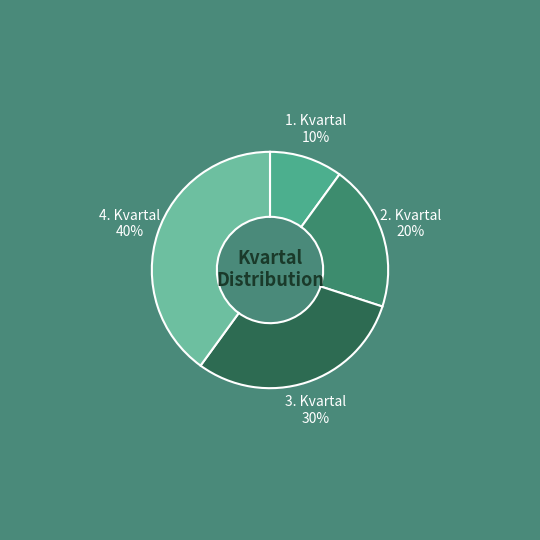

Rank the categories by value from lowest to highest.

1. Kvartal, 2. Kvartal, 3. Kvartal, 4. Kvartal